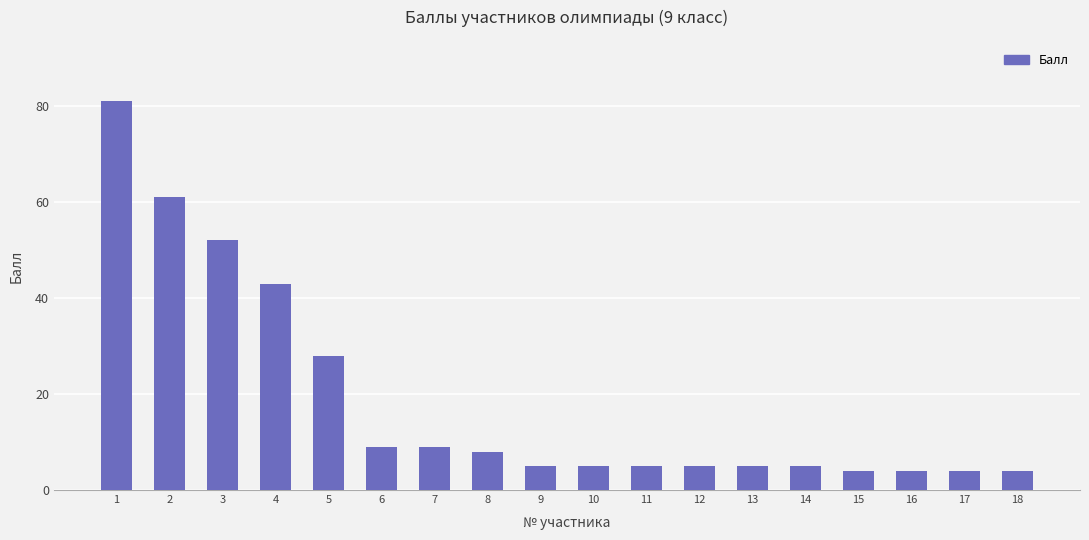

Does the chart contain any negative values?

No